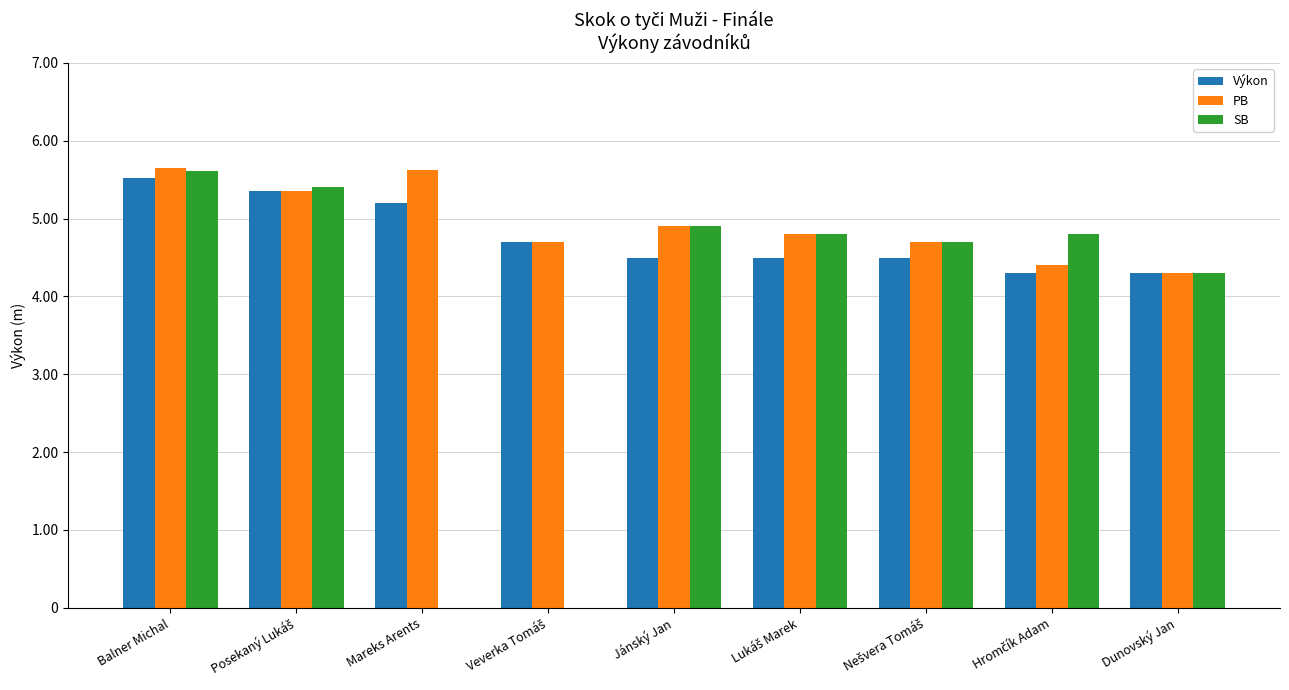

True or false: Výkon has a value of 5.2 at Mareks Arents.

True